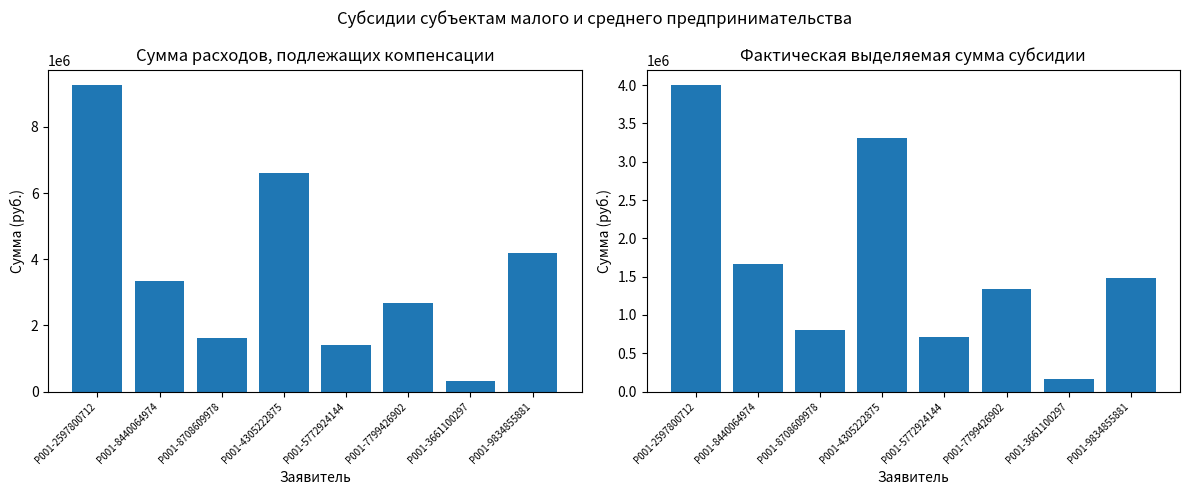

Reading left to right, list all the values displayed in this chart.

Сумма расходов: P001-2597800712=9262952.7	P001-8440064974=3330925.3	P001-8708609978=1616358.3	P001-4305222875=6609867.1	P001-5772924144=1415671.0	P001-7799426902=2677033.3	P001-3661100297=318850.0	P001-9834855881=4187500.0
Фактическая выделяемая сумма: P001-2597800712=4000000.0	P001-8440064974=1665463.0	P001-8708609978=808179.0	P001-4305222875=3304935.0	P001-5772924144=707836.0	P001-7799426902=1338517.0	P001-3661100297=159425.0	P001-9834855881=1485415.0